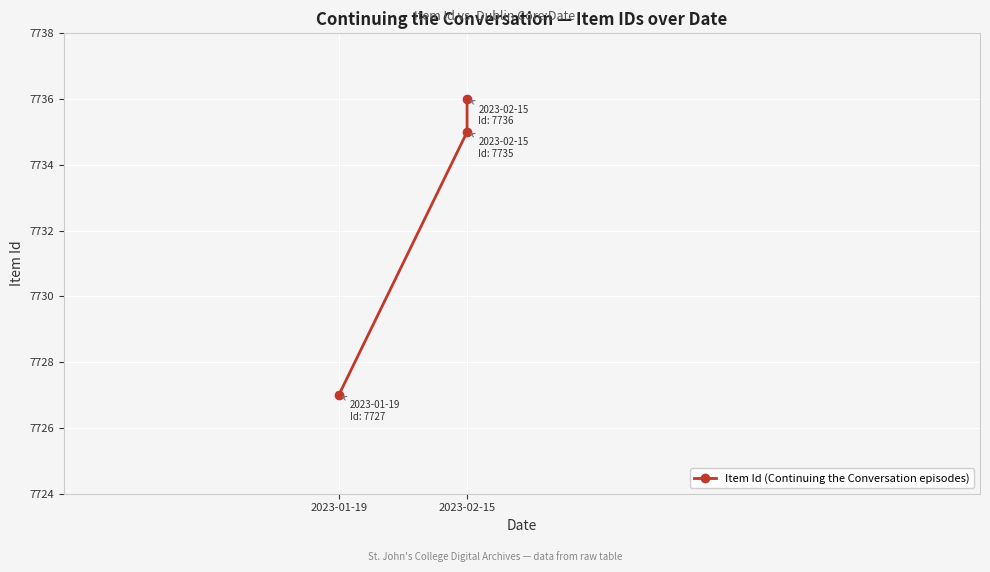

Count the values in the range 7727 to 7736.

3